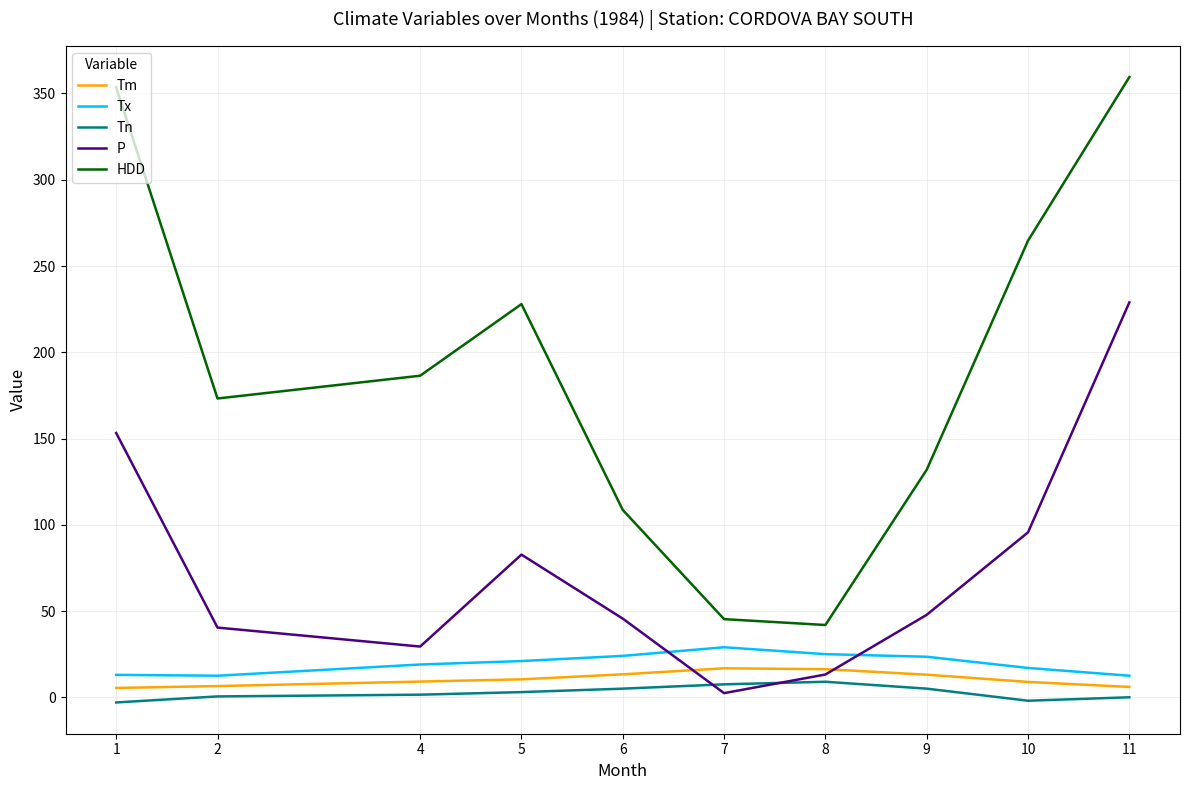

At which category is the sum across all series the highest?

11